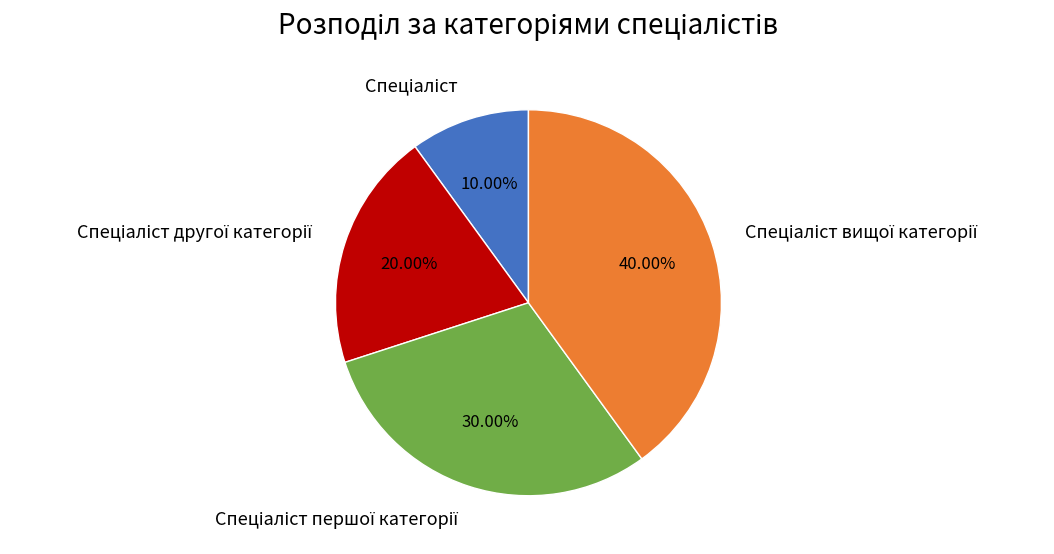

Does any single category account for the majority?

No